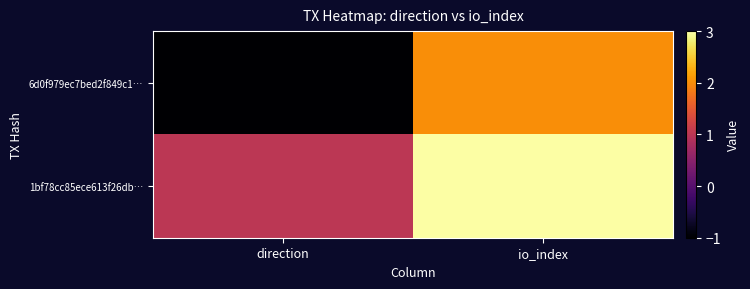

Reading left to right, transcribe all the data shown in this chart.

6d0f979ec7bed2f849c1…: direction=-1	io_index=2
1bf78cc85ece613f26db…: direction=1	io_index=3